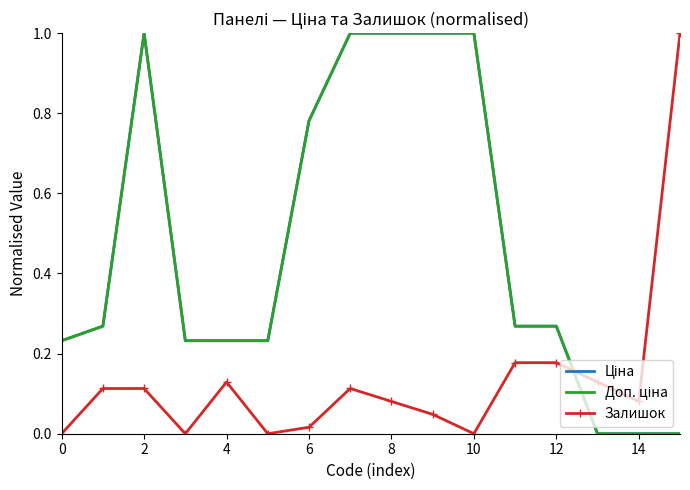

In Доп. ціна, how many points are higher than both neighbors (excluding endpoints)?

1